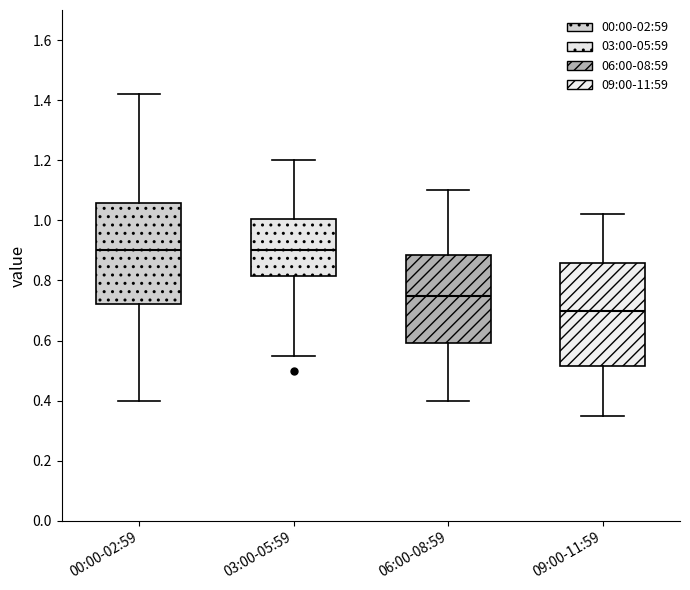

Where does the upper whisker of the box for 09:00-11:59 end on the y-axis? The values are not printed on the chart, so give them approximately, as read against the axis.

1.02